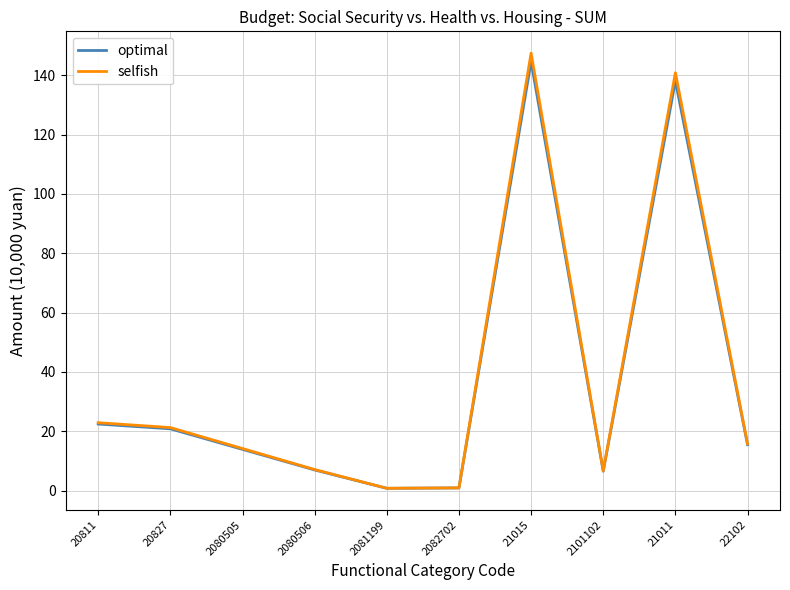

At which label does optimal reach its peak?

21015